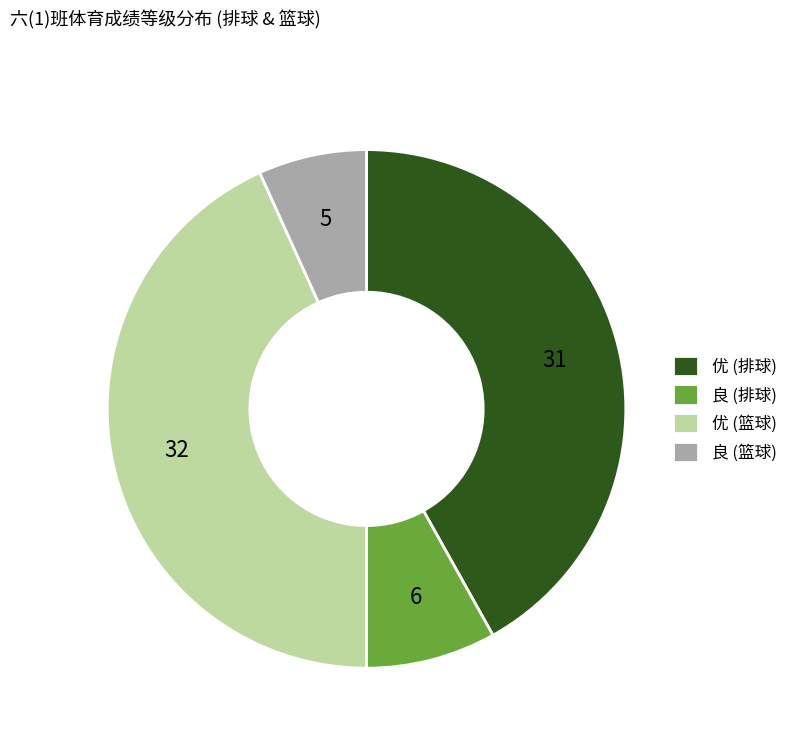

Rank the categories by value from highest to lowest.

优 (篮球), 优 (排球), 良 (排球), 良 (篮球)